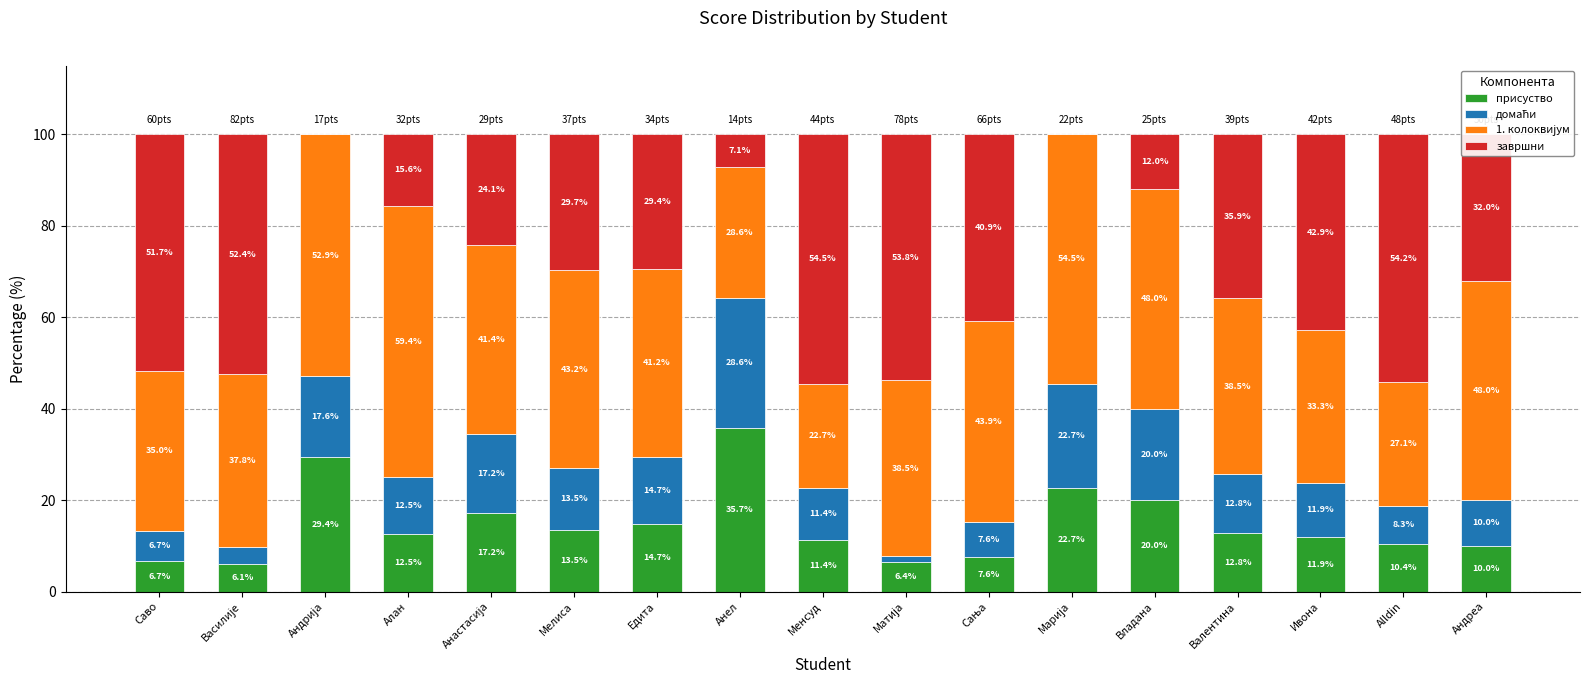

Which category has the highest value in the присуство series?

Анел